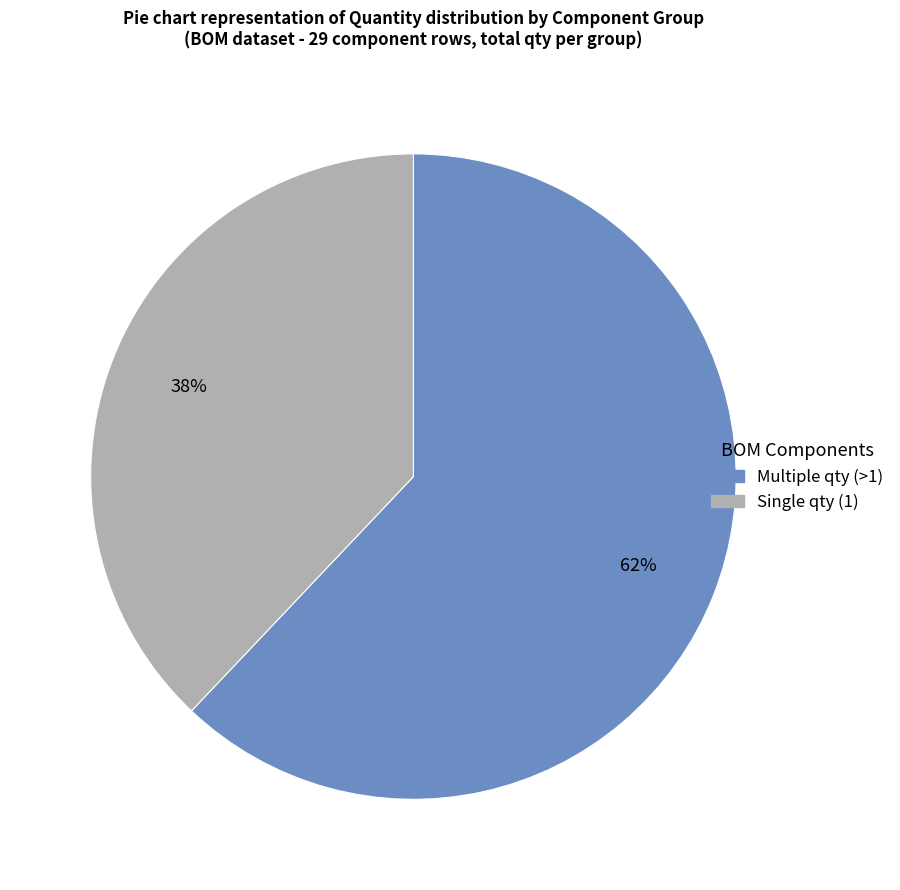

To the nearest percent, what is the difference between the largest and smallest slice percentages?

24%